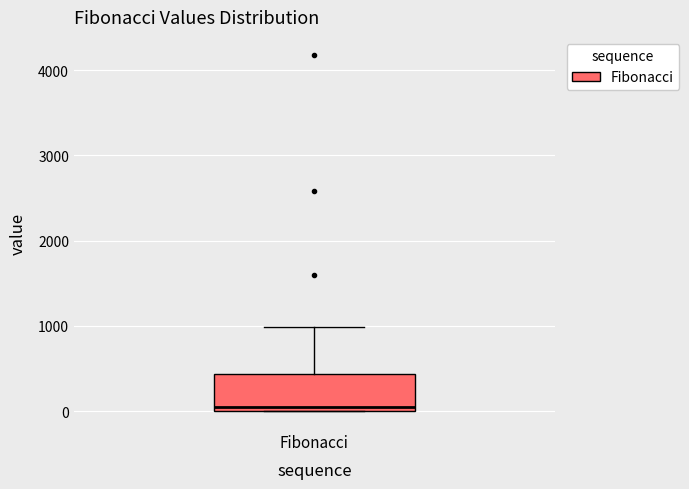

Read this box plot against the y-axis: the position of the median line, the range covered by the box, and the ends of both whiskers. The values are not printed on the chart, so give them approximately, as read against the axis.

median 0 (just above the box's lower edge), box 0 to 400, whiskers 0 to 1000